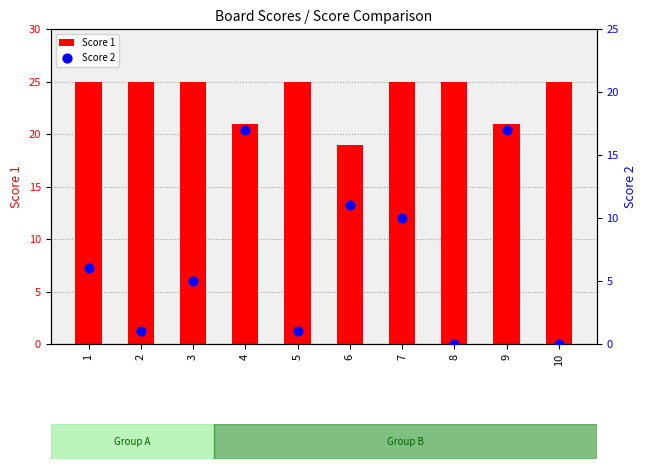

At how many categories does at least one series exceed 3?

10